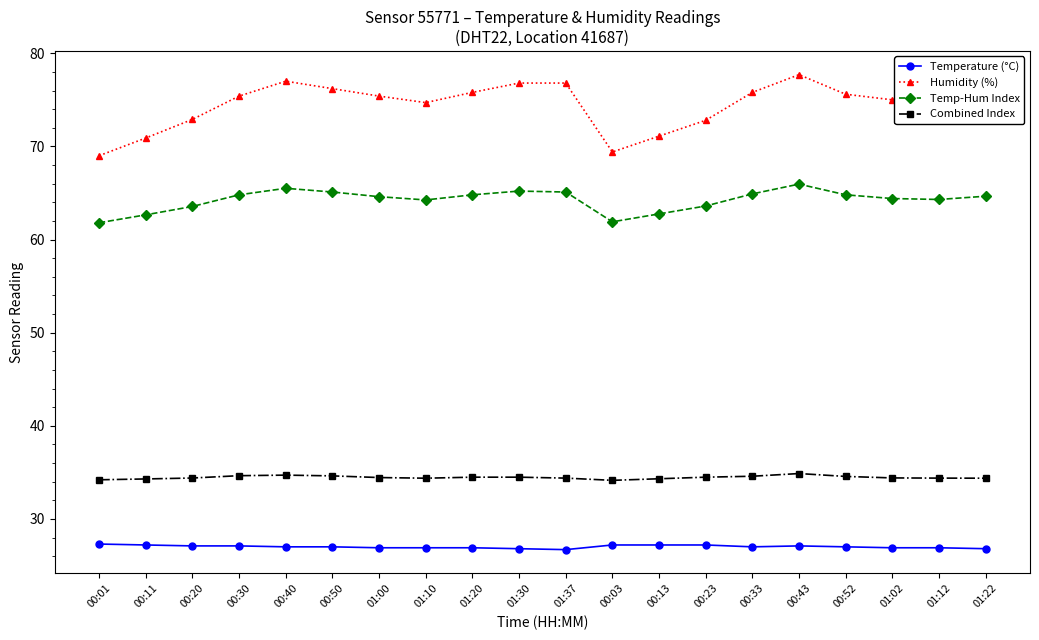

Is the value of Combined Index at 01:12 greater than the value of Temperature (°C) at 00:33?

Yes